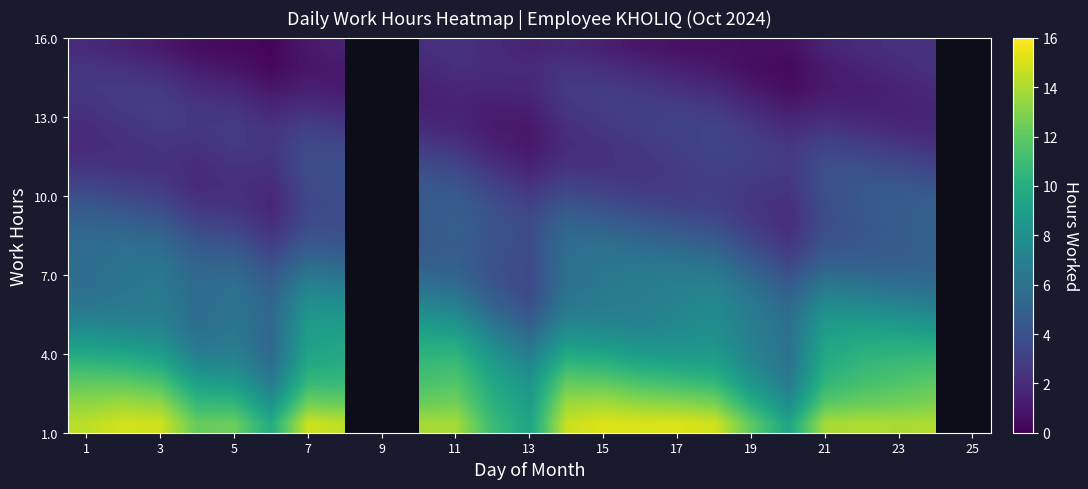

What is the maximum value shown in the chart?

15.2